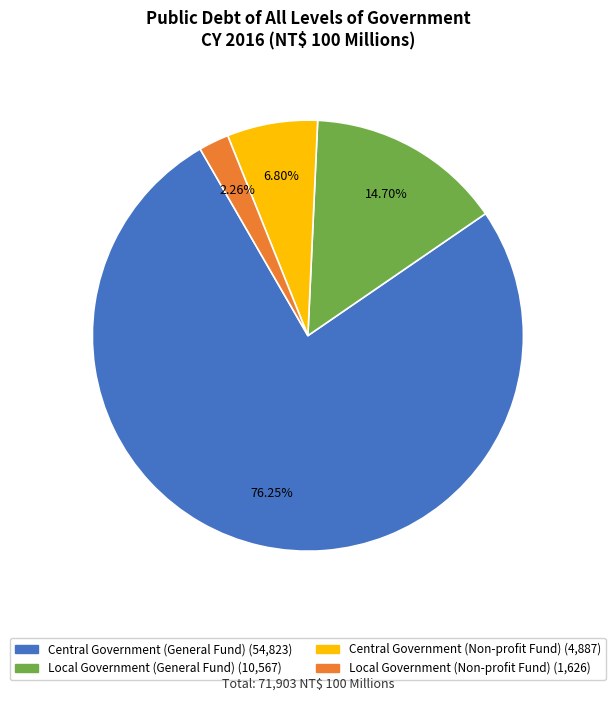

The Central Government (Non-profit Fund) slice represents 7% of the pie. True or false?

True